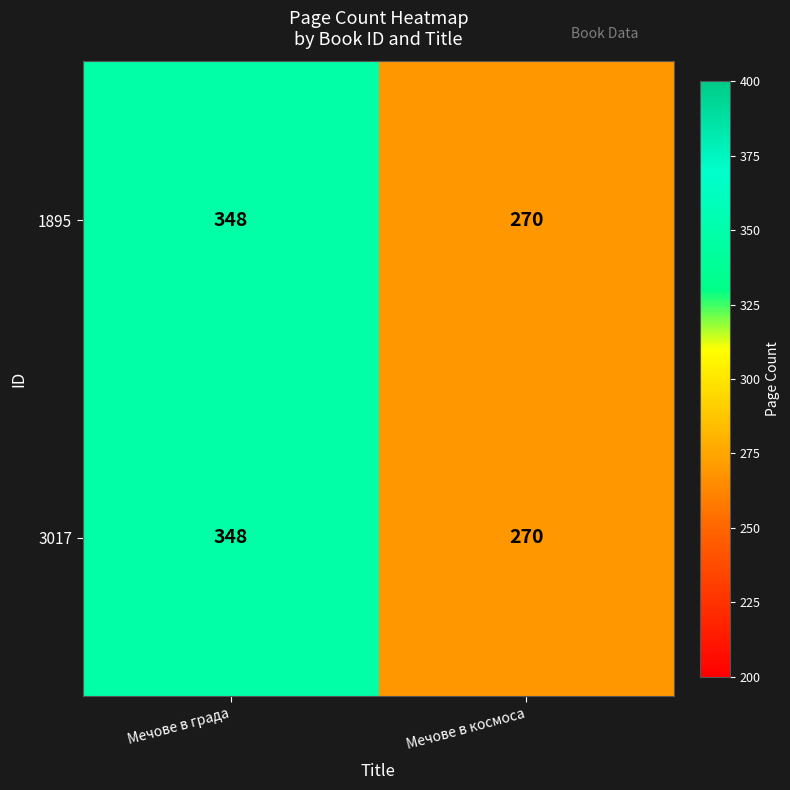

Is it true that 3017 equals 270 at Мечове в космоса?

True